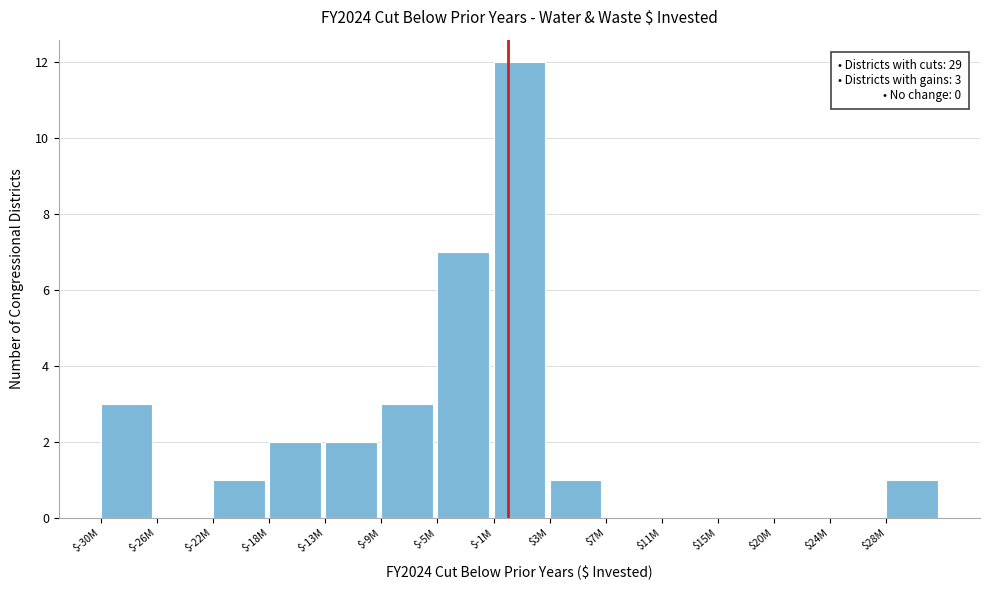

Where is the data nearest to the value 6?

$-5M